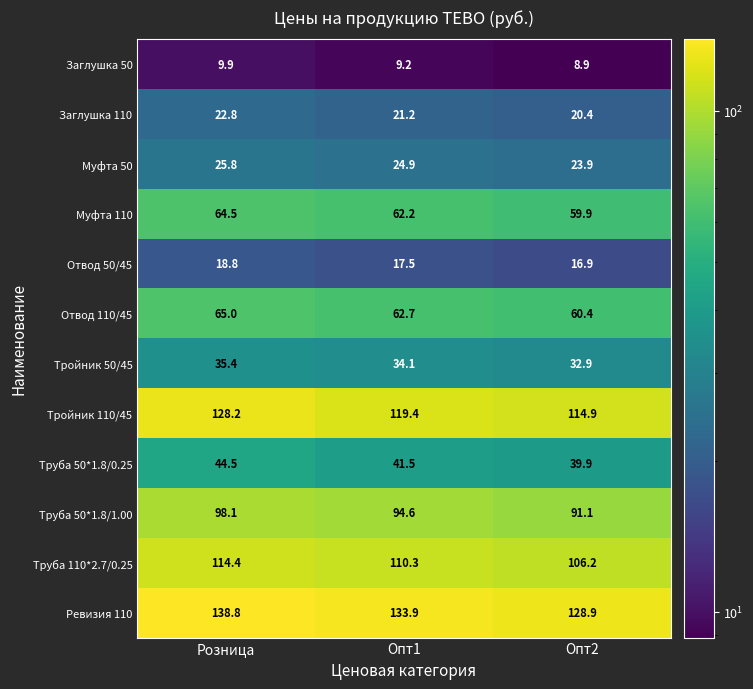

Rank the series at Опт1 from highest to lowest value.

Ревизия 110, Тройник 110/45, Труба 110*2.7/0.25, Труба 50*1.8/1.00, Отвод 110/45, Муфта 110, Труба 50*1.8/0.25, Тройник 50/45, Муфта 50, Заглушка 110, Отвод 50/45, Заглушка 50